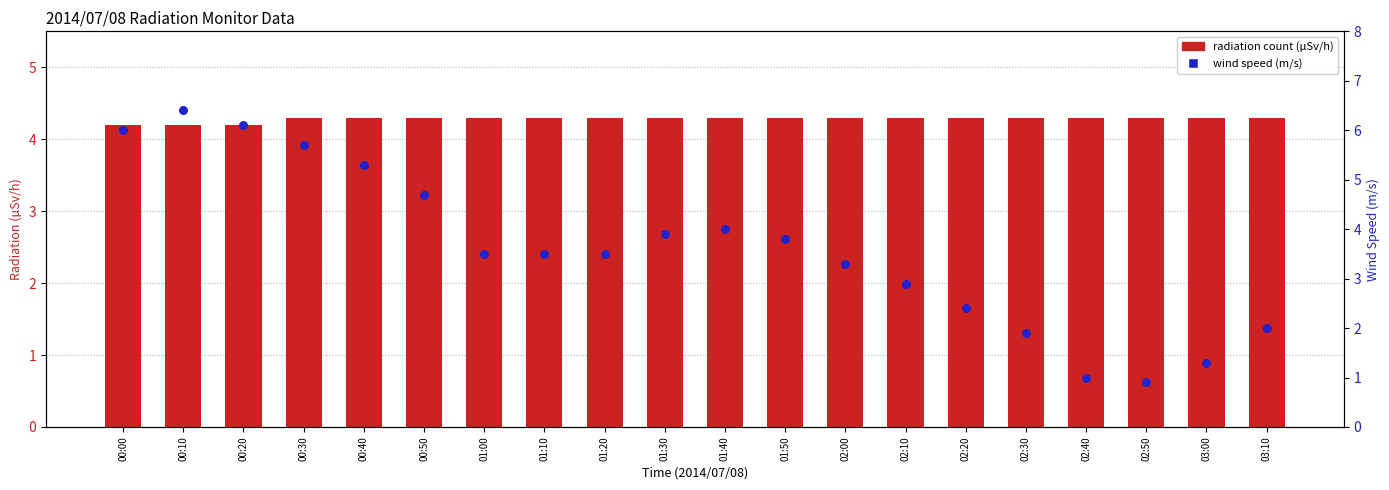

Which series contains the highest Y value?

Wind Speed (m/s)